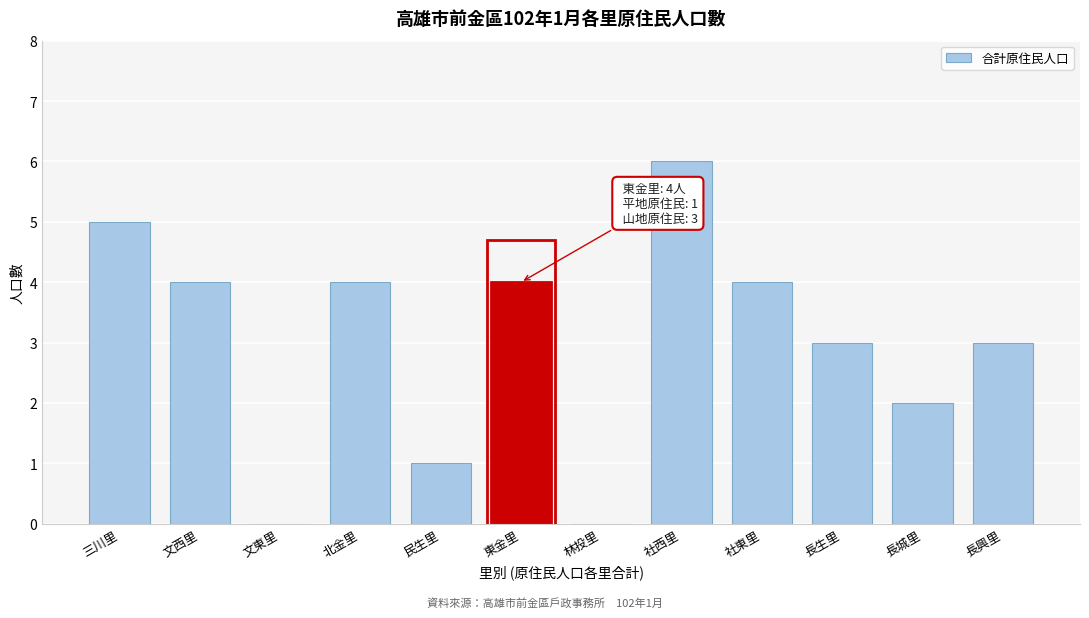

Reading right to left, what are all the values shown in this chart?

長興里=3	長城里=2	長生里=3	社東里=4	社西里=6	林投里=0	東金里=4	民生里=1	北金里=4	文東里=0	文西里=4	三川里=5